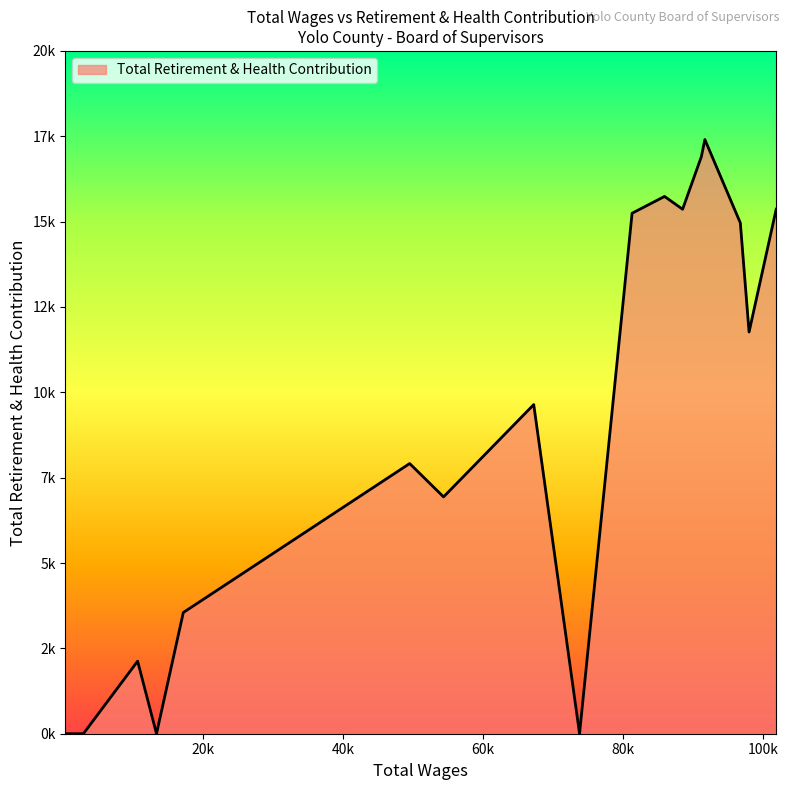

What is the difference between the values at 88534.0 and 2933.0?

15363